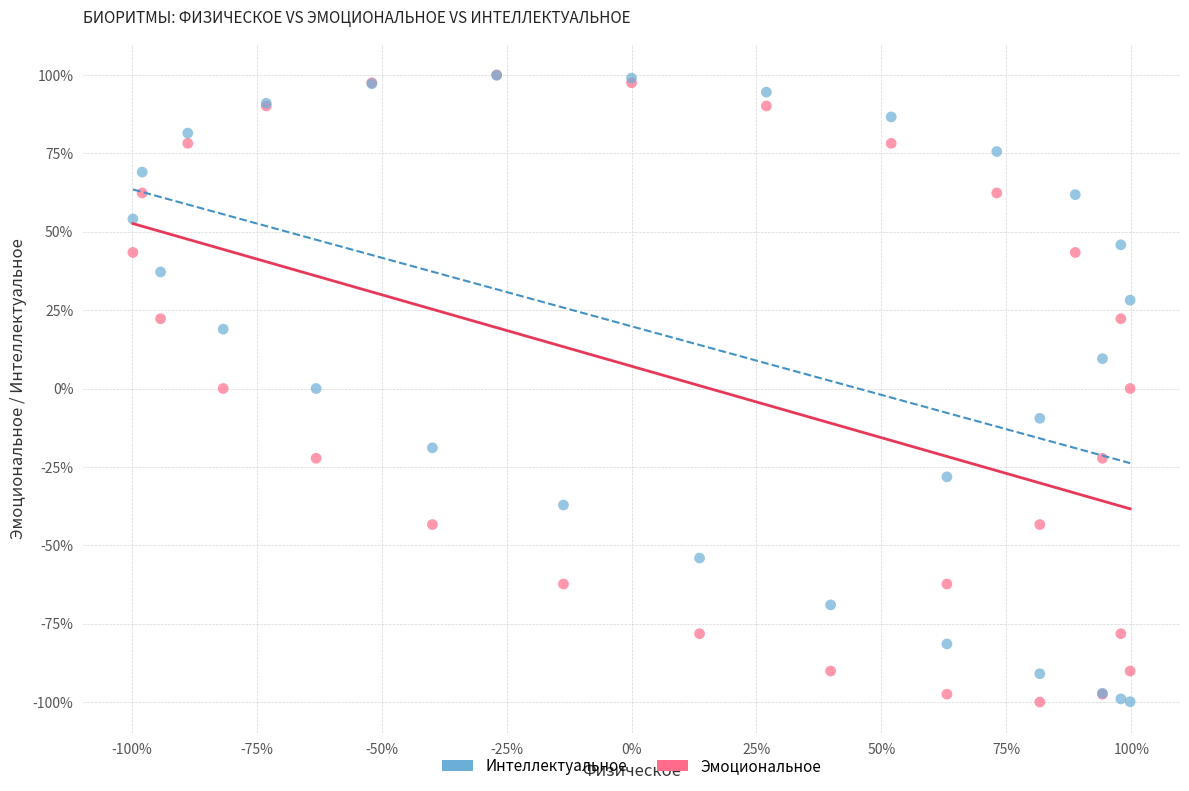

What are all the series names shown in the legend?

Интеллектуальное, Эмоциональное